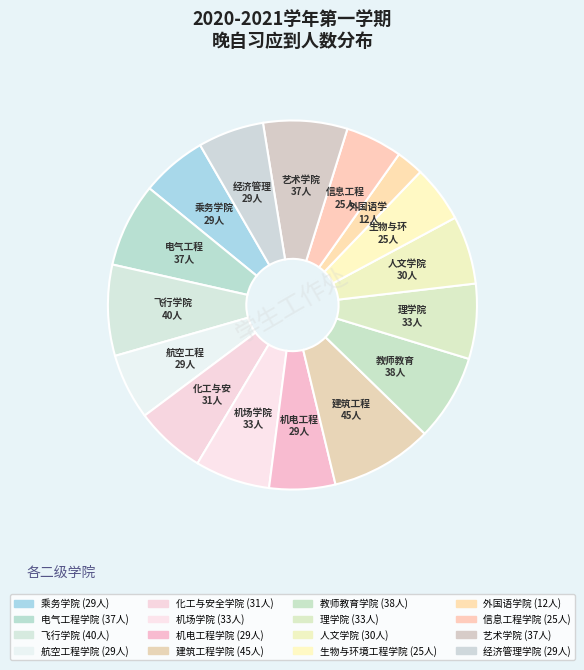

Is 飞行学院 the majority of the pie?

No